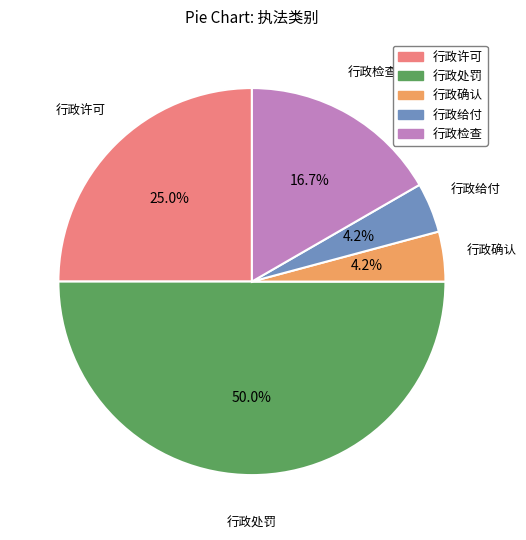

To the nearest percent, what percentage of the pie is 行政检查?

17%